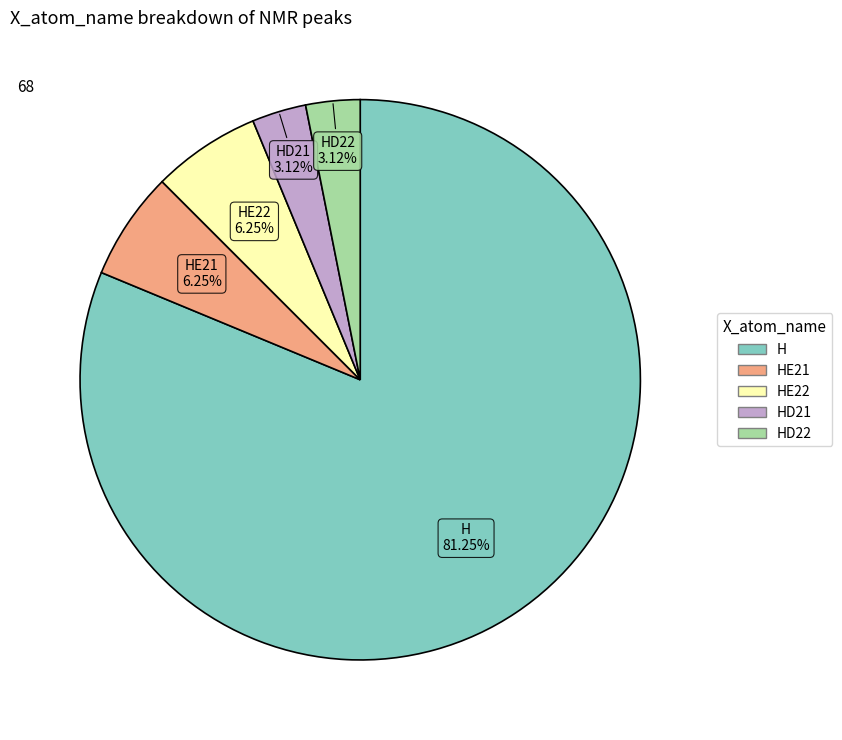

To the nearest percent, what is the average slice percentage?

20%